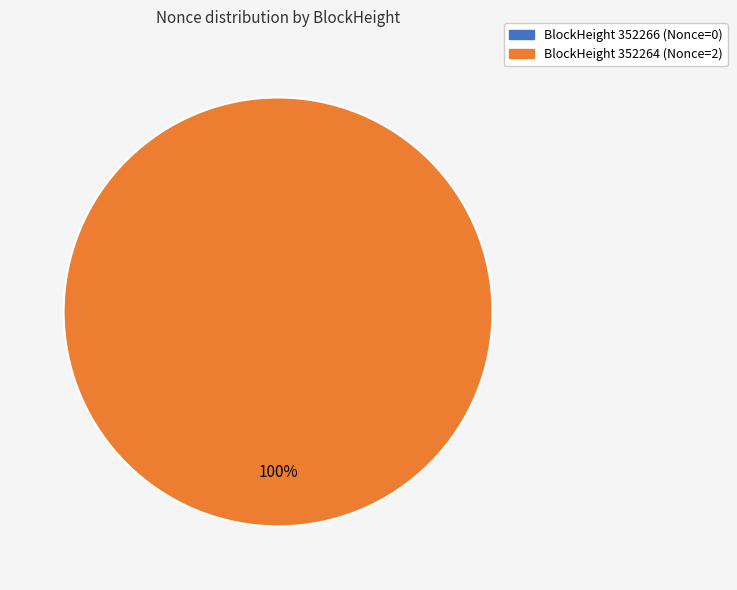

What percentage is the 352264 slice, to the nearest percent?

100%